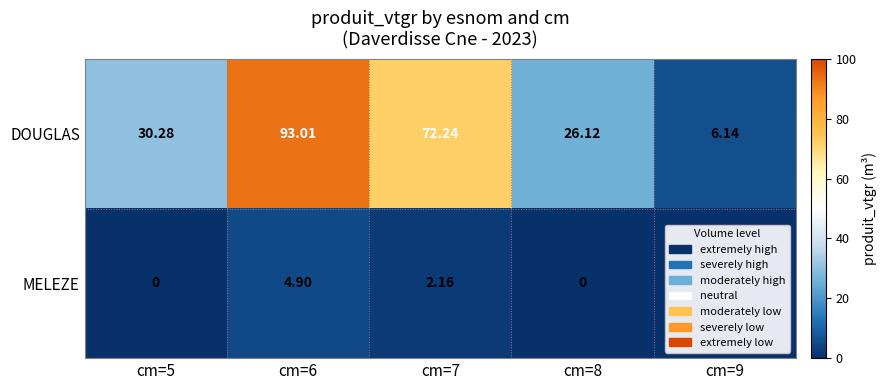

Which series has the largest total across all categories?

DOUGLAS